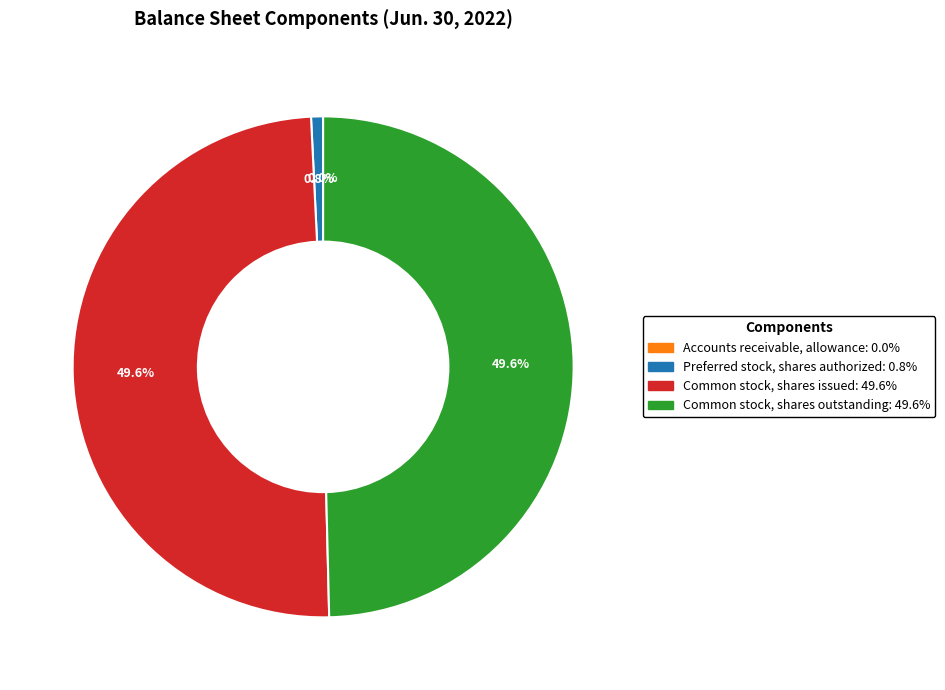

To the nearest percent, what portion does Common stock, shares issued represent?

50%